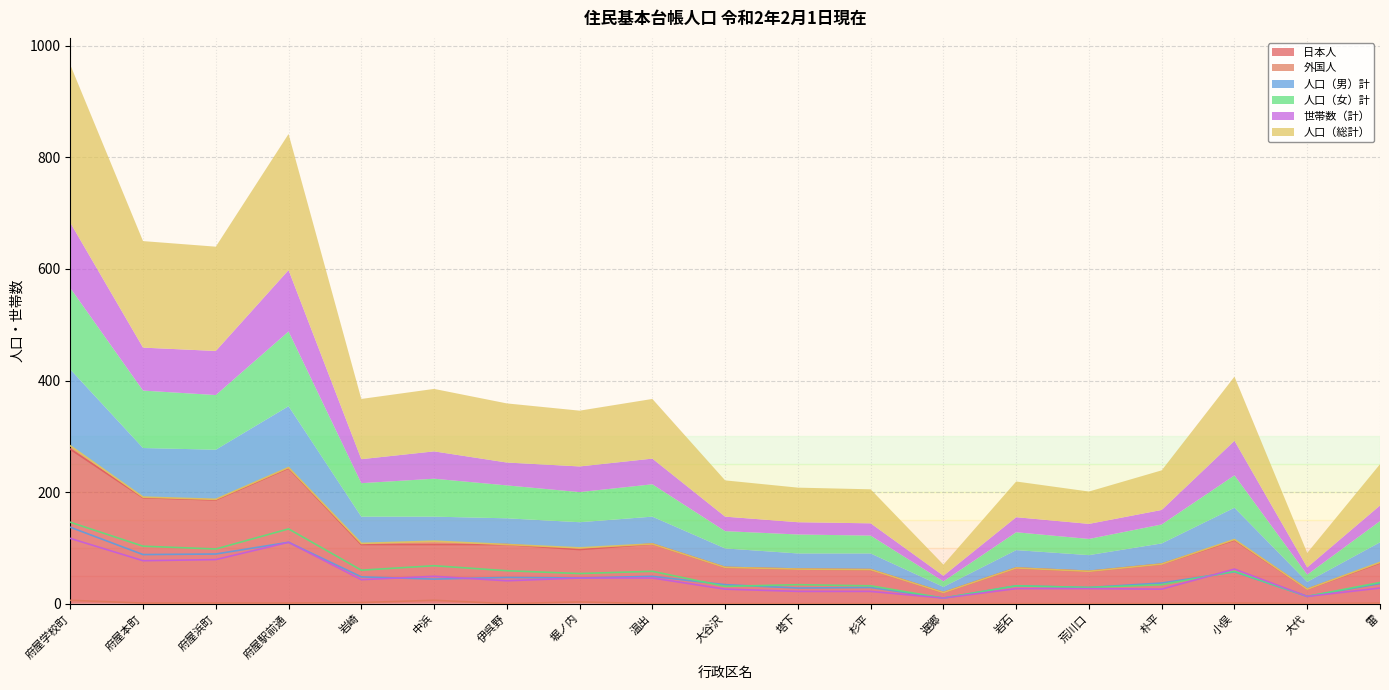

At how many categories does at least one series exceed 24?

18